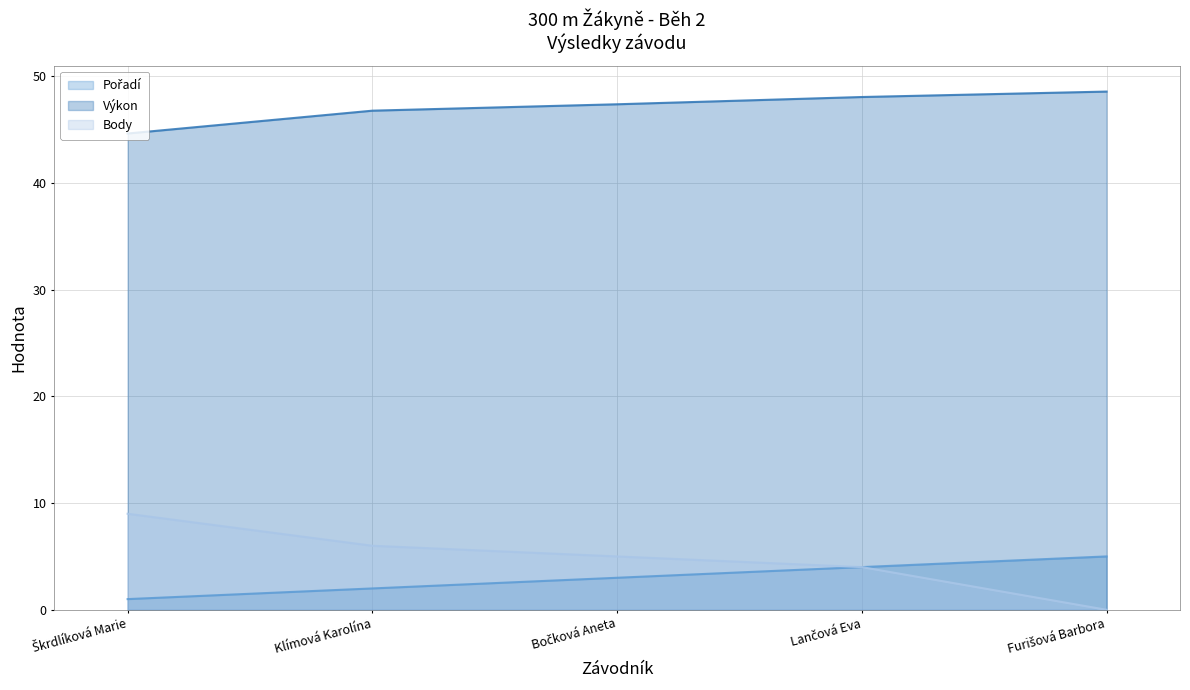

True or false: Body and Pořadí cross at least once.

False